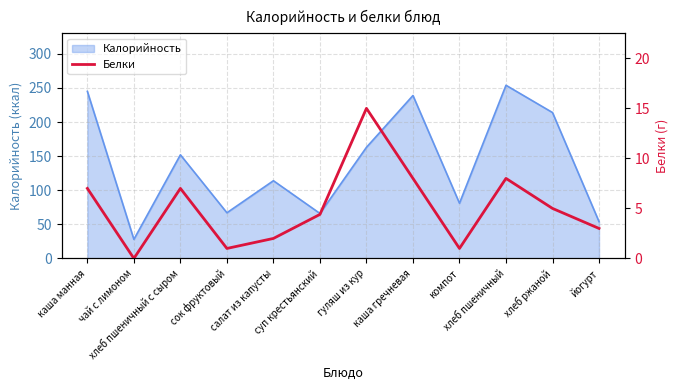

Between йогурт and суп крестьянский, which is larger?

суп крестьянский